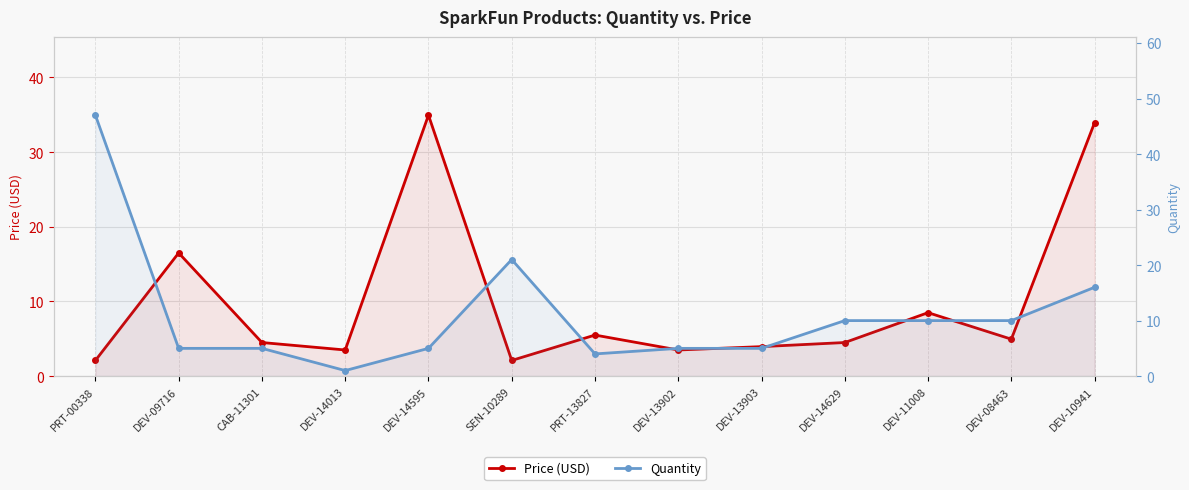

At which category does Quantity reach its first local peak?

SEN-10289